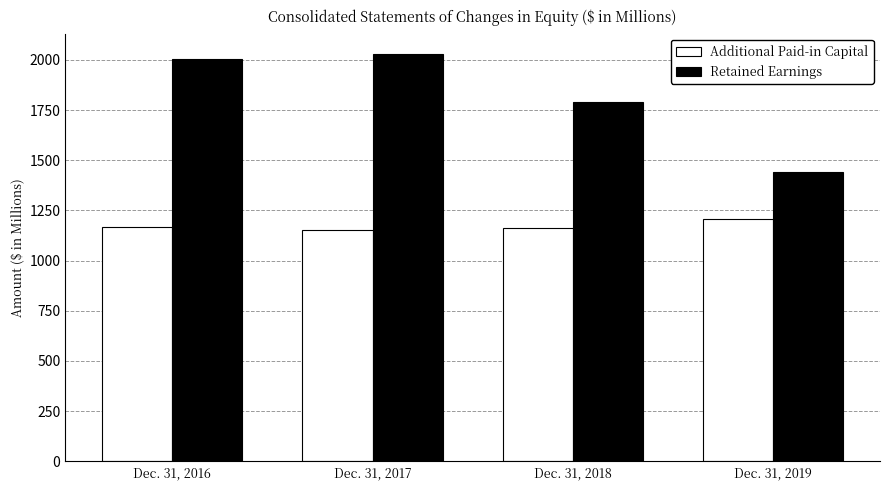

What are all the series names shown in the legend?

Additional Paid-in Capital, Retained Earnings